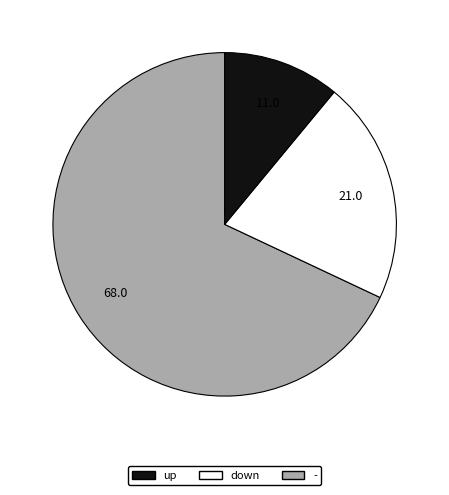

Does any single category account for the majority?

Yes